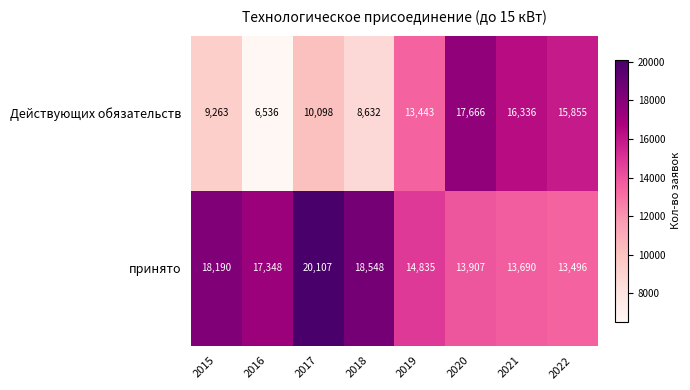

What is the difference between the highest and lowest values at 2020?

3759